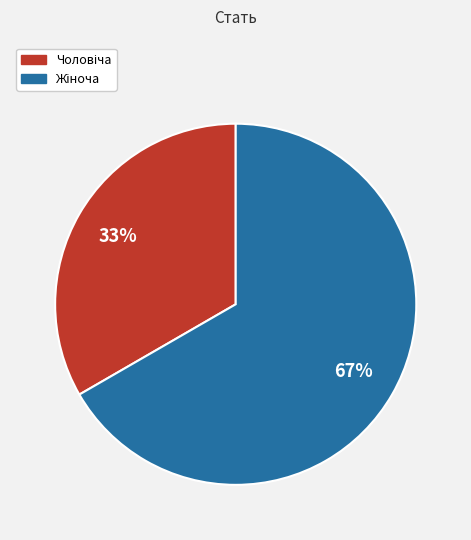

Does any single category account for the majority?

Yes